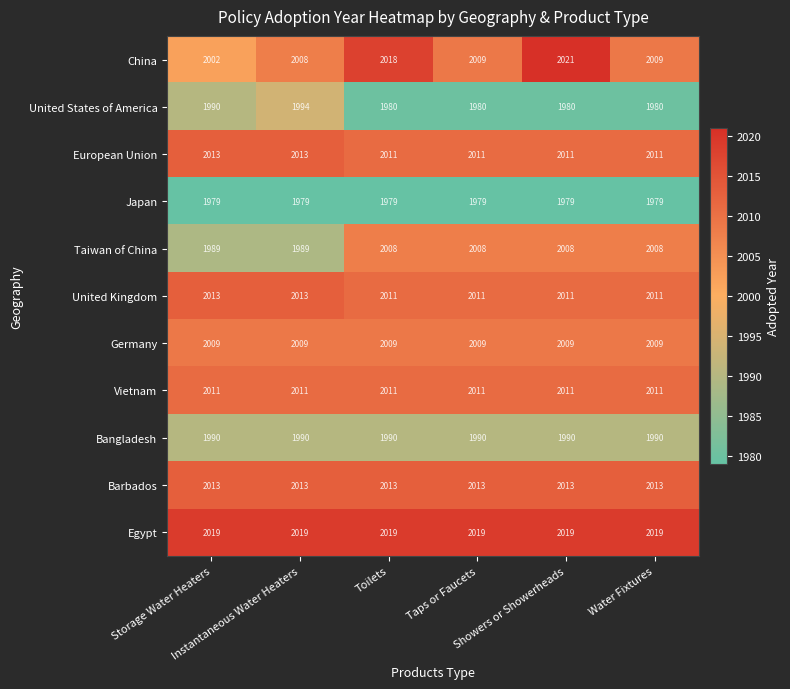

Which series has the largest total across all categories?

Egypt